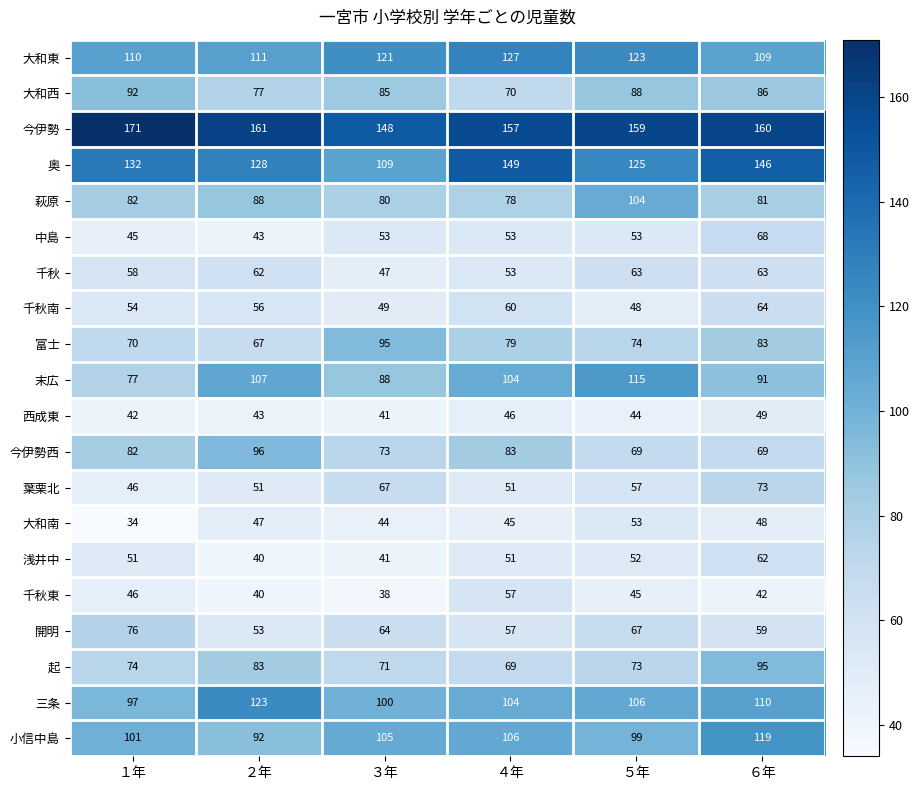

What is the difference between the highest and lowest values at ３年?

110